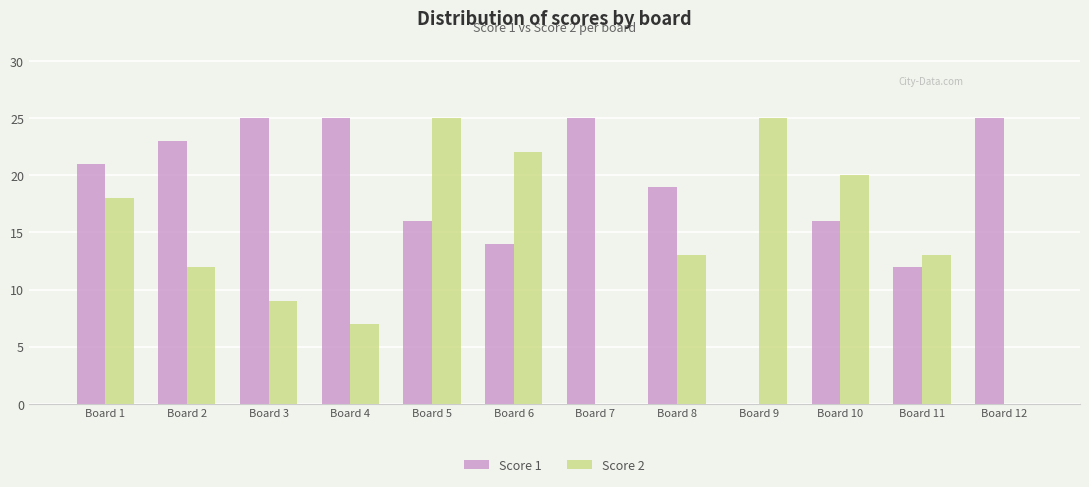

The value of Score 2 at Board 11 is 9. True or false?

False